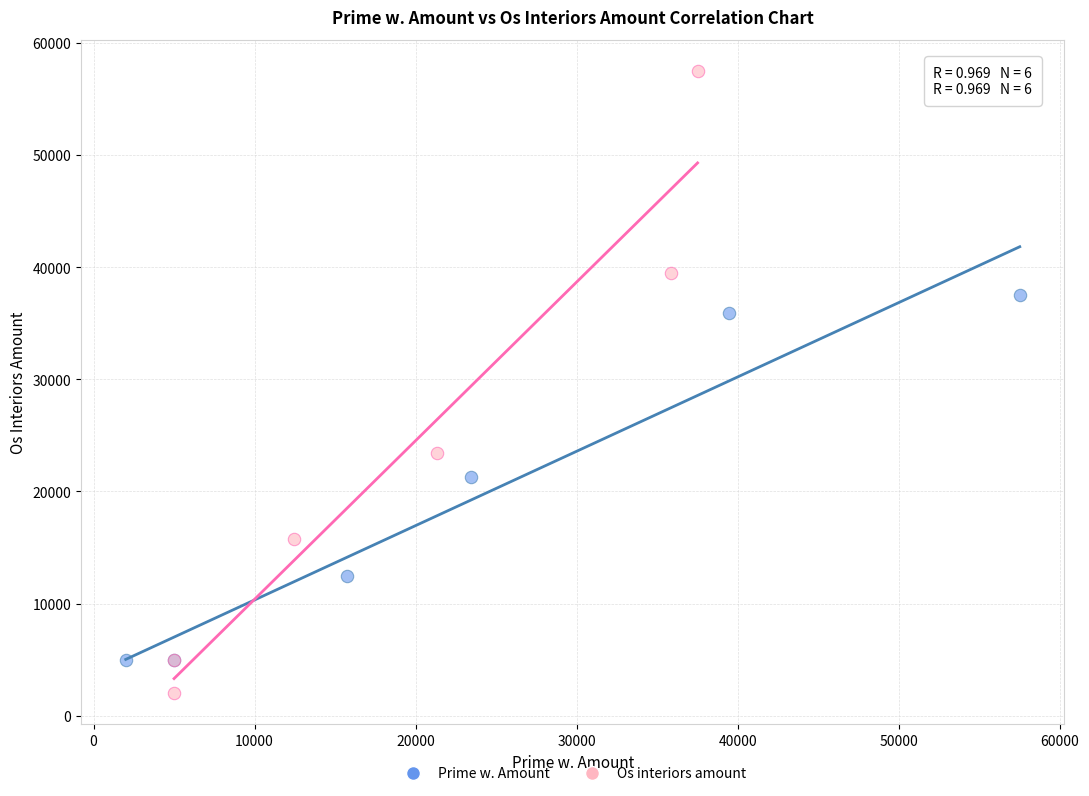

Which series reaches the maximum Y coordinate?

Os interiors amount